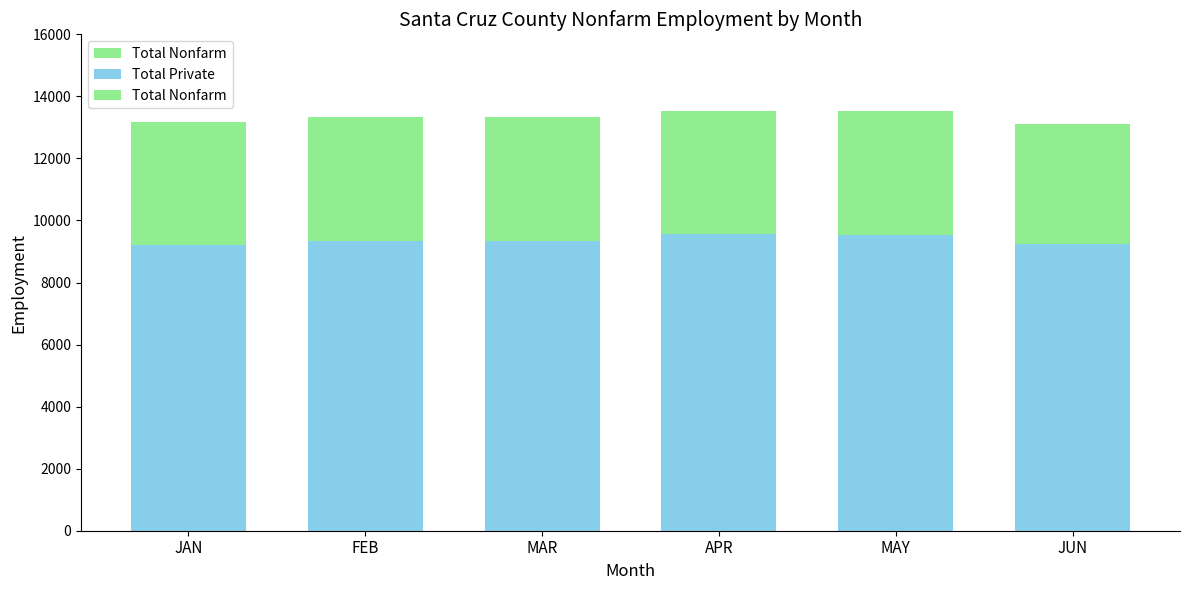

At which category is the sum across all series the highest?

APR